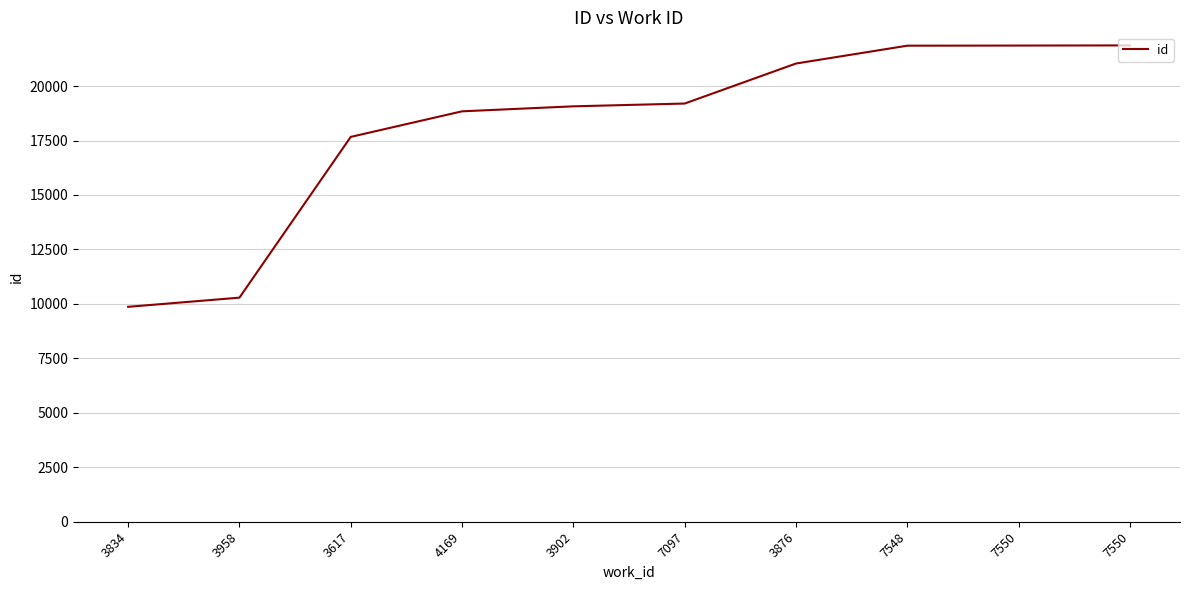

Which has a higher value, 3617 or 7097?

7097